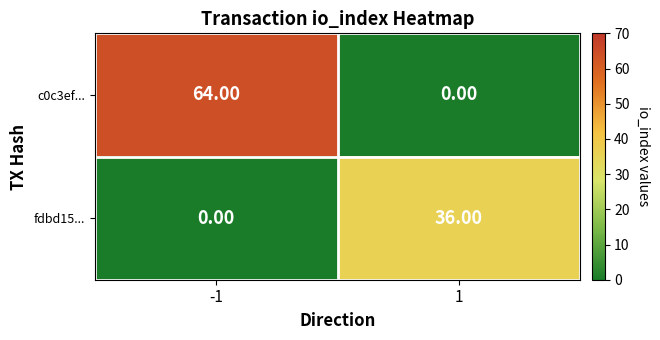

What is the sum of the fdbd15... values at 1 and -1?

36